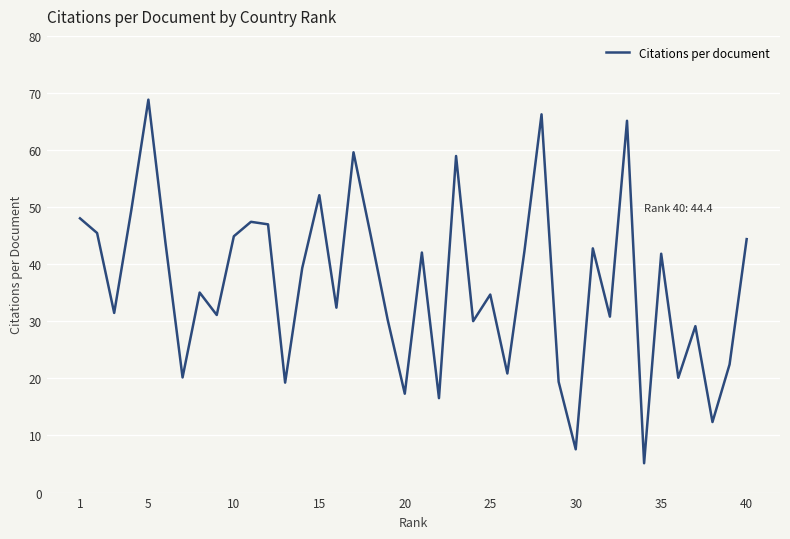

What is the difference between the maximum and minimum values?

63.7